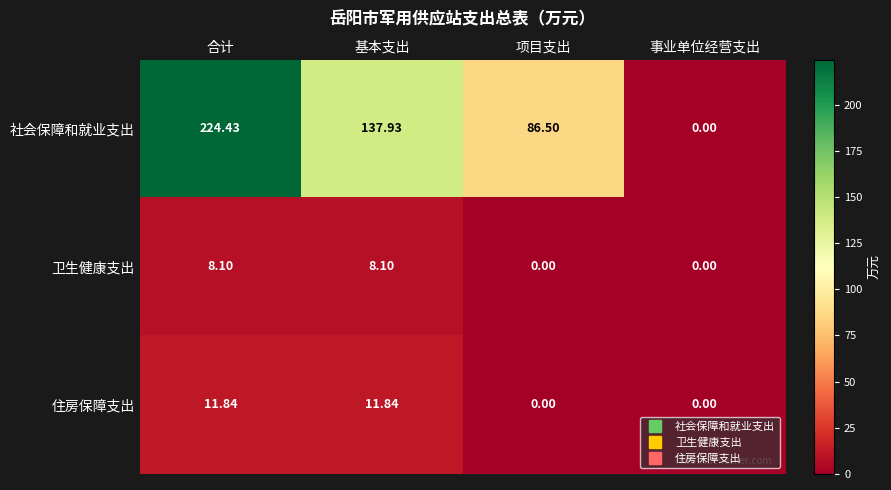

List the series in order of their peak value, highest first.

社会保障和就业支出, 住房保障支出, 卫生健康支出